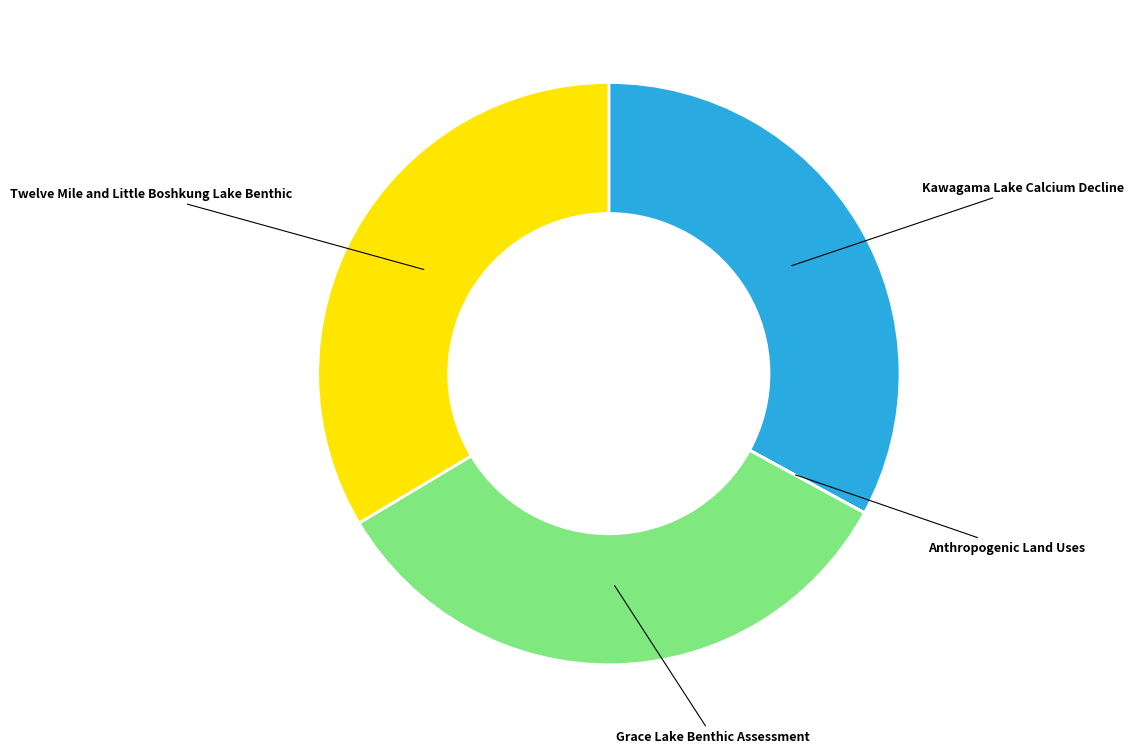

Does any single category account for the majority?

No